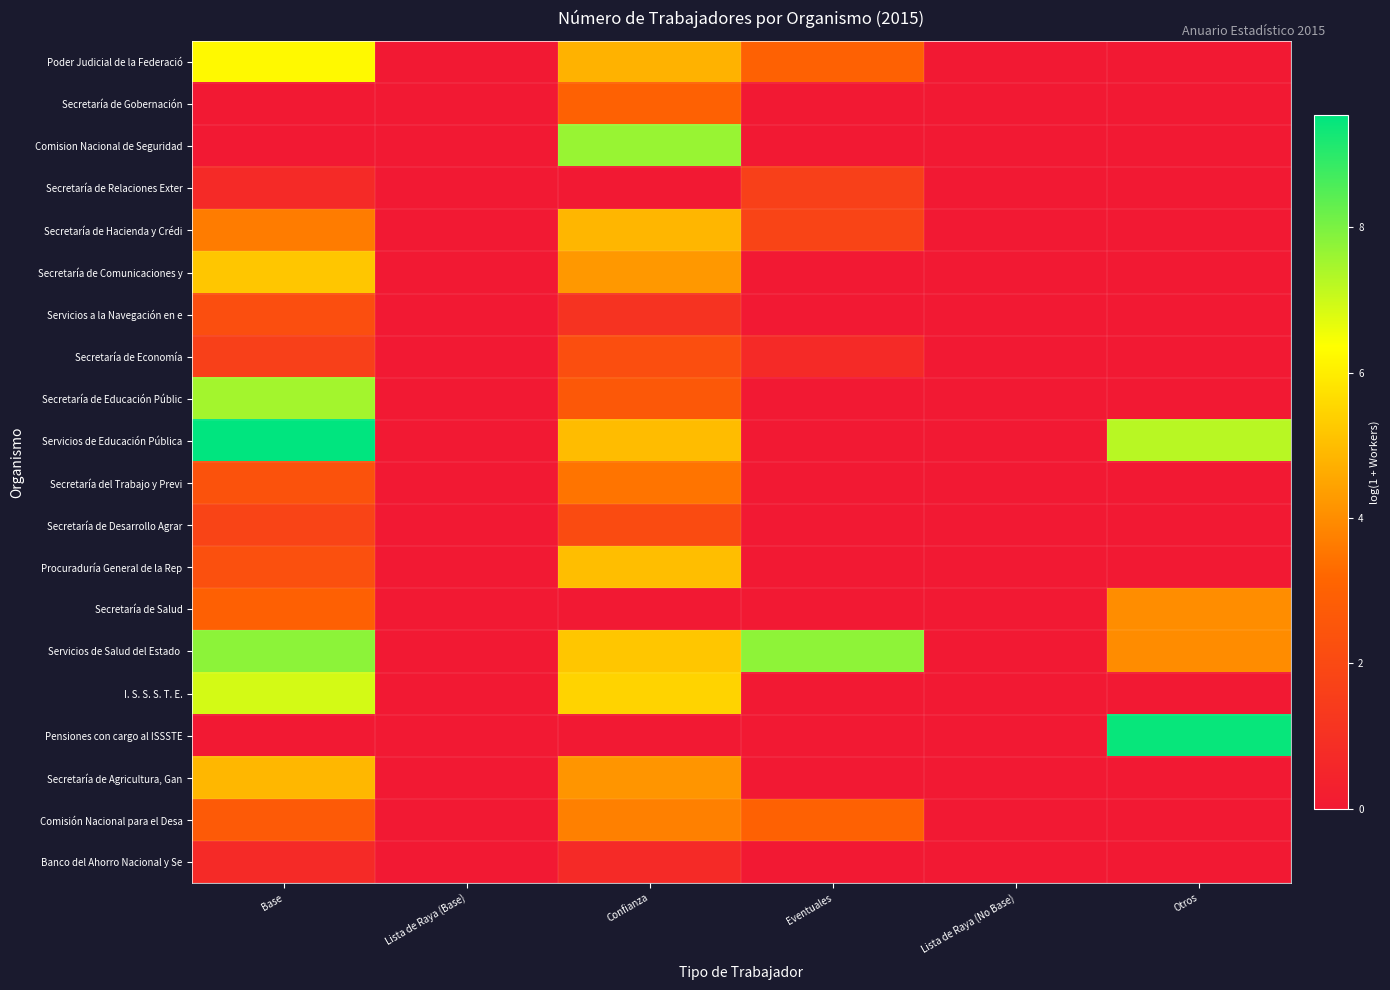

What is the spread (max minus min) of values at Eventuales?

7.8